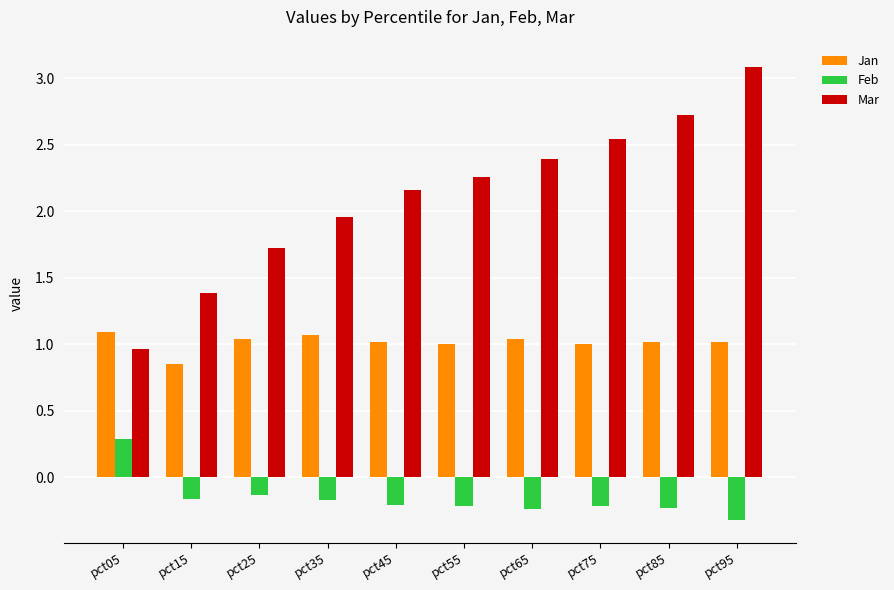

At which label is Feb closest to 0?

pct25